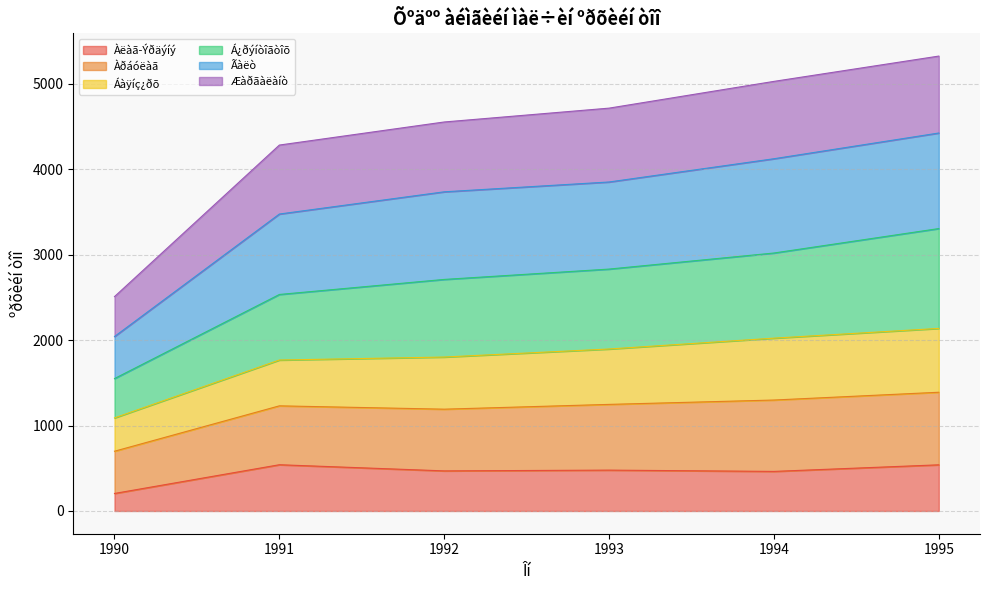

True or false: Àëàã-Ýðäýíý has a value of 463 at 1994.

True